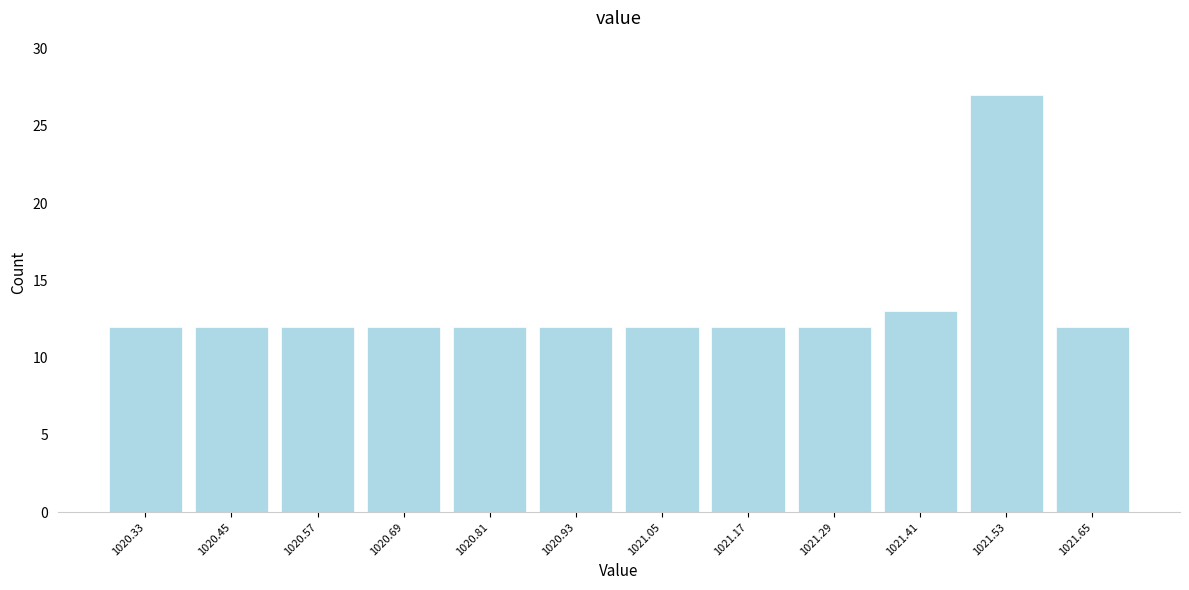

What is the height of the bar covering 1020.87 to 1020.99 on the x-axis? Neither the bar edges nor the heights are printed on the chart, so give them approximately, as read against the axes.

12